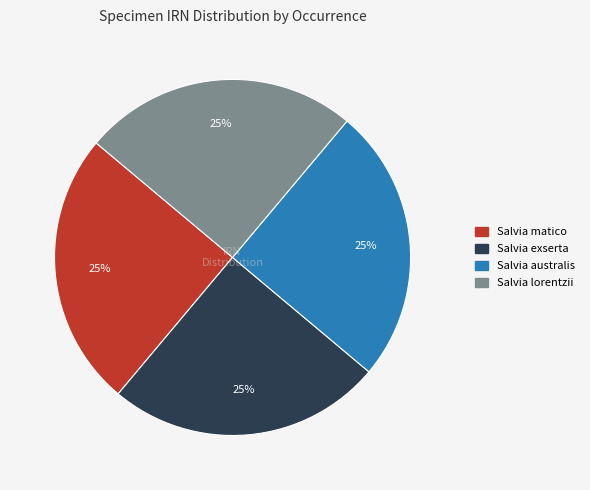

The Salvia lorentzii slice represents 25% of the pie. True or false?

True